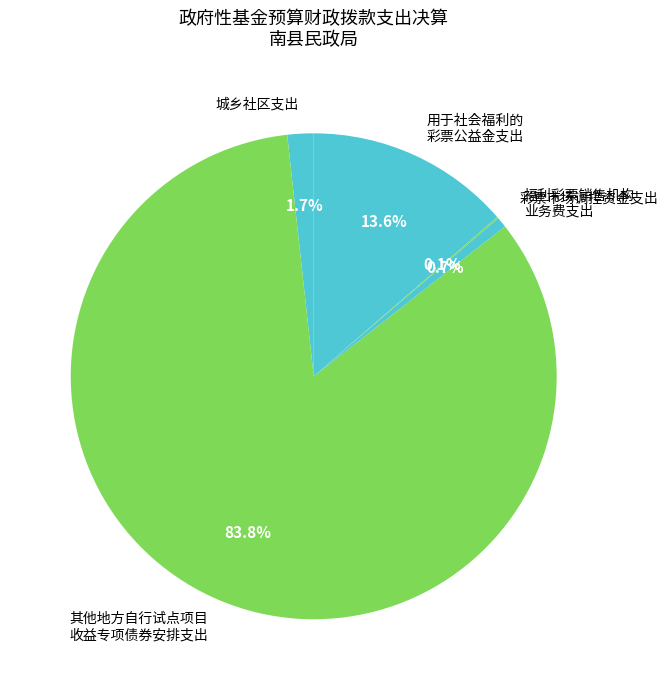

Which has a higher value, 其他地方自行试点项目 收益专项债券安排支出 or 福利彩票销售机构 业务费支出?

其他地方自行试点项目 收益专项债券安排支出